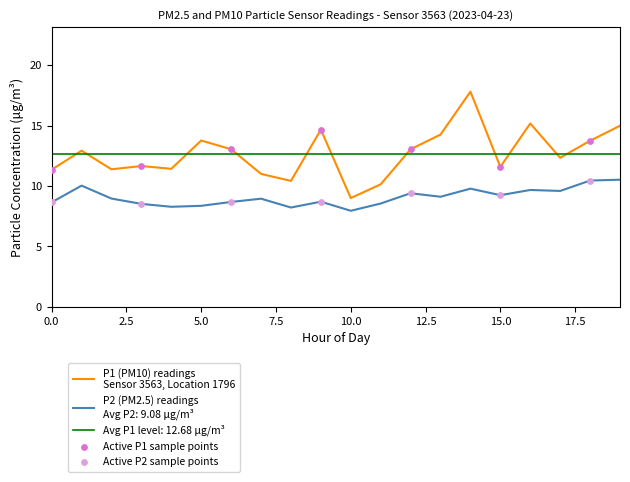

Is the value of P1 at 12:00 greater than the value of P2 at 05:00?

Yes